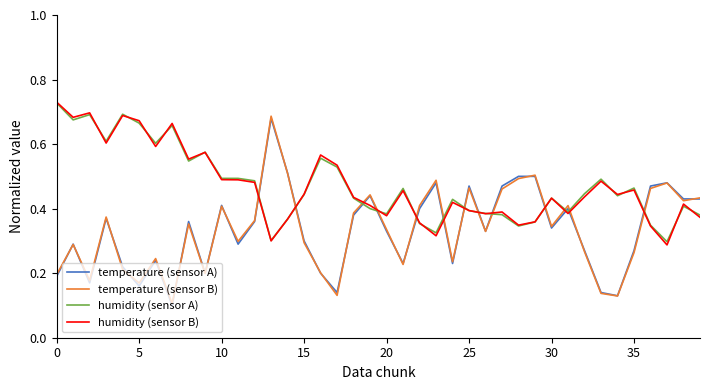

Which series has the largest range (max minus min)?

temperature (sensor B)